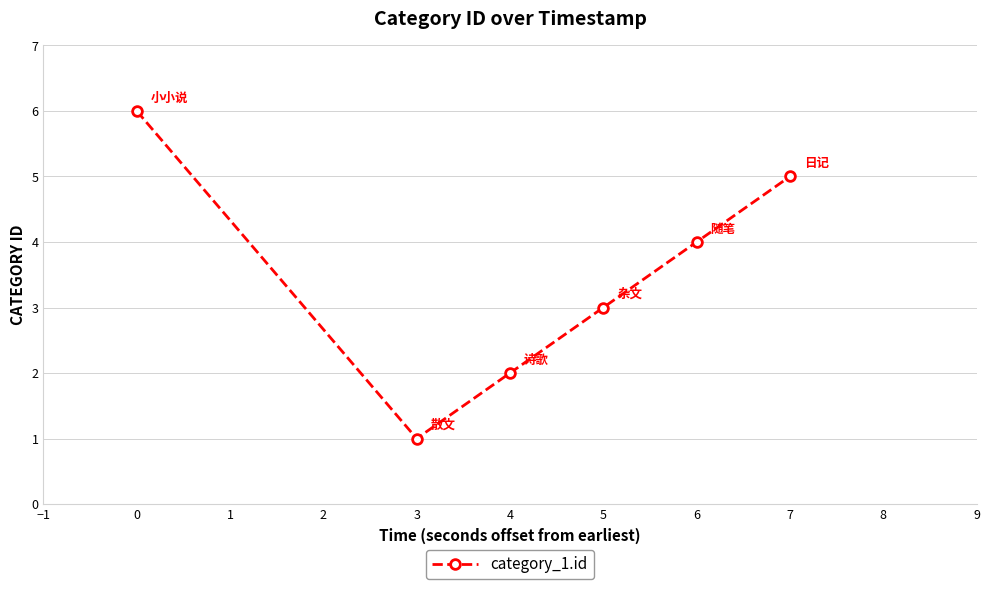

What is the difference between the maximum and second lowest values?

4